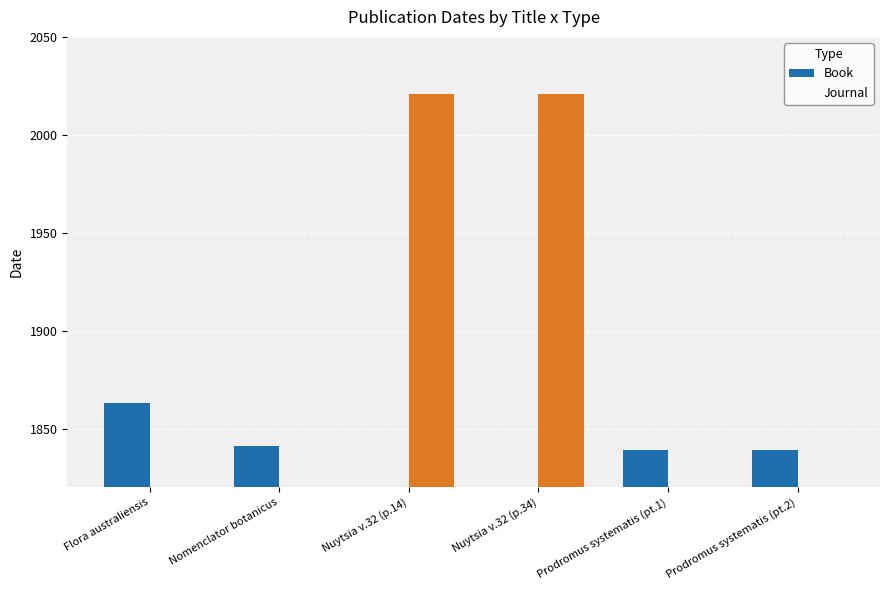

Rank the categories by Book value from lowest to highest.

Nuytsia v.32 (p.14), Nuytsia v.32 (p.34), Prodromus systematis (pt.1), Prodromus systematis (pt.2), Nomenclator botanicus, Flora australiensis